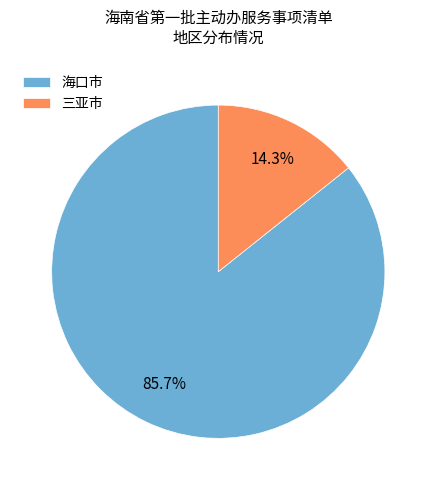

How many slices are in this pie chart?

2